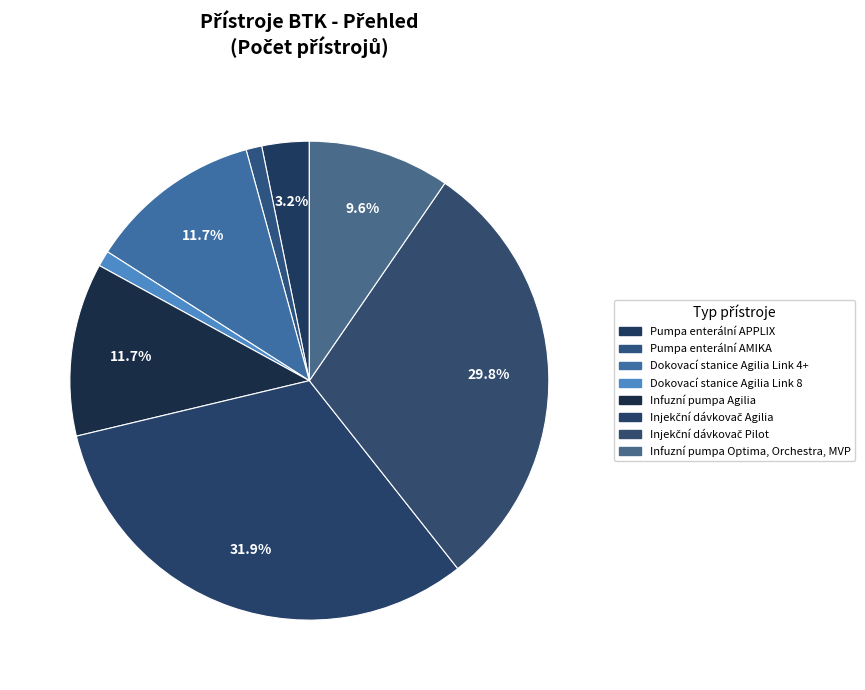

How many slices are in this pie chart?

8